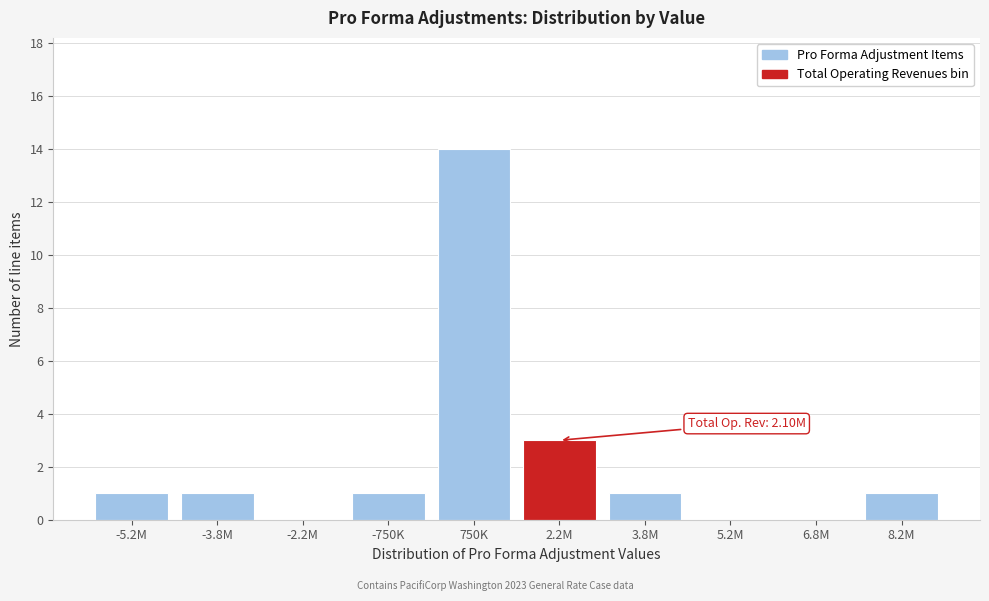

Reading left to right, what are all the values shown in this chart?

-5.2M=1	-3.8M=1	-2.2M=0	-750K=1	750K=14	2.2M=3	3.8M=1	5.2M=0	6.8M=0	8.2M=1